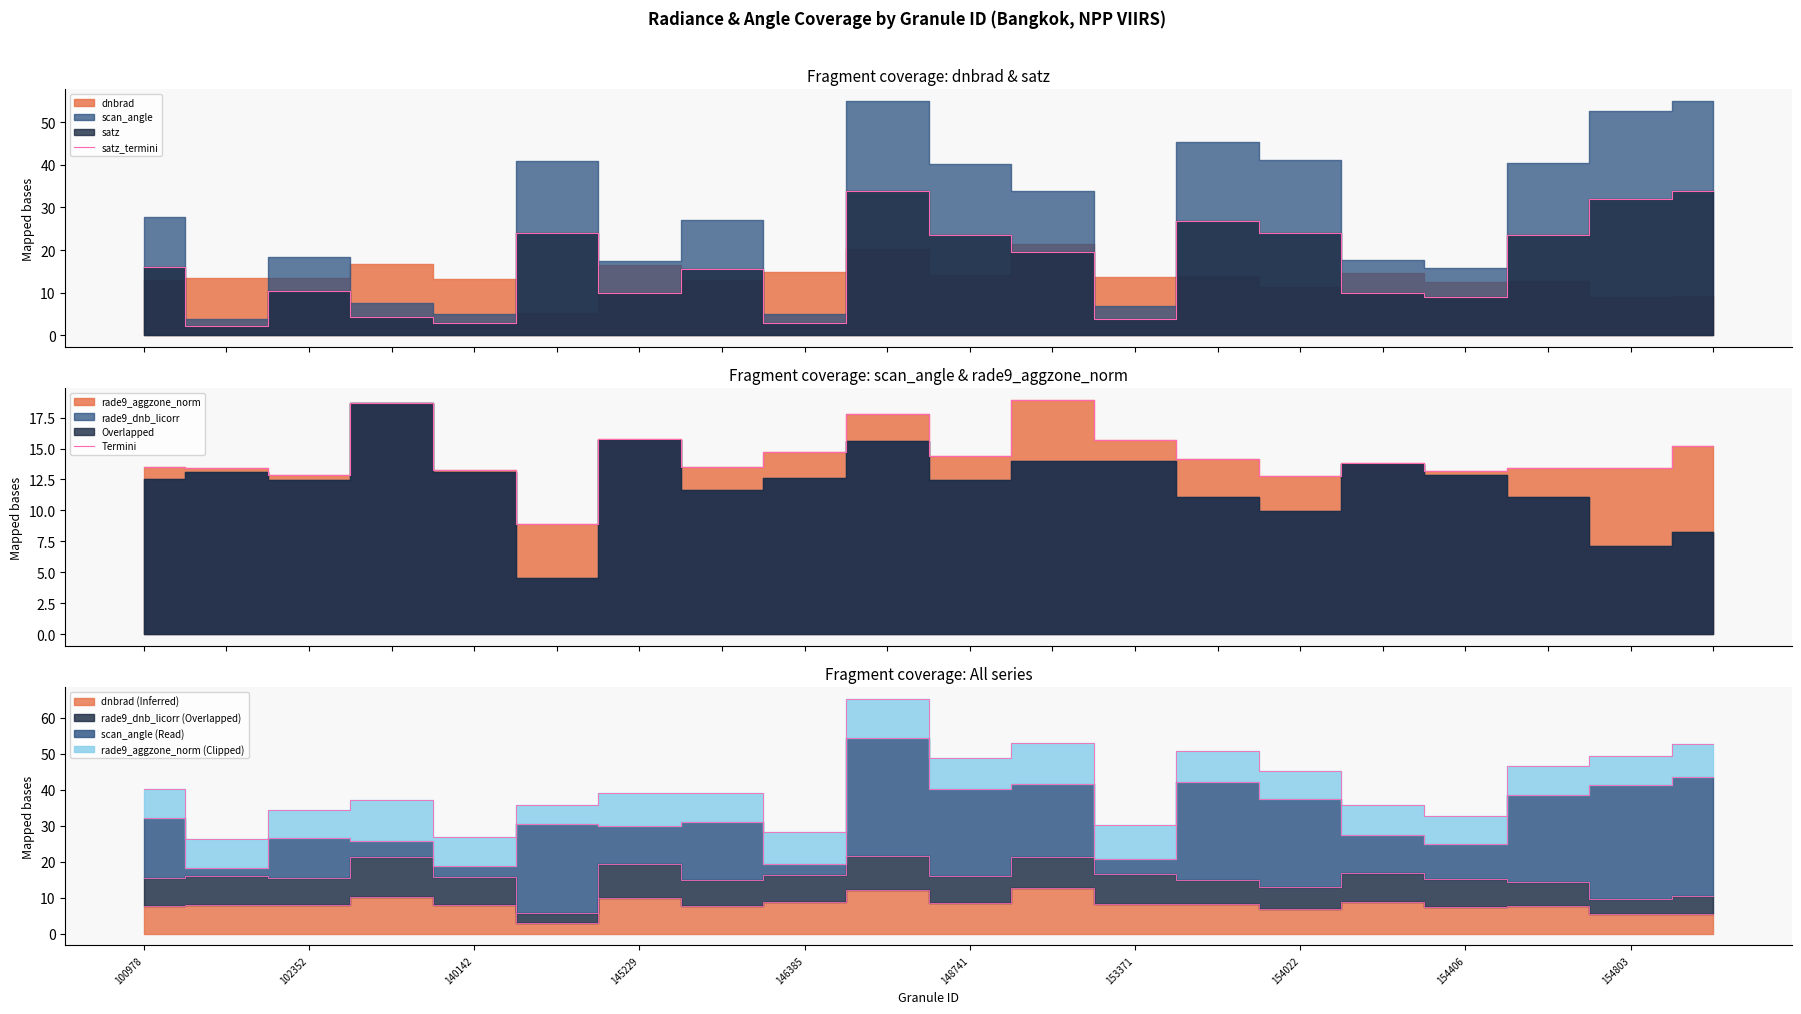

What is the smallest value displayed?

2.2